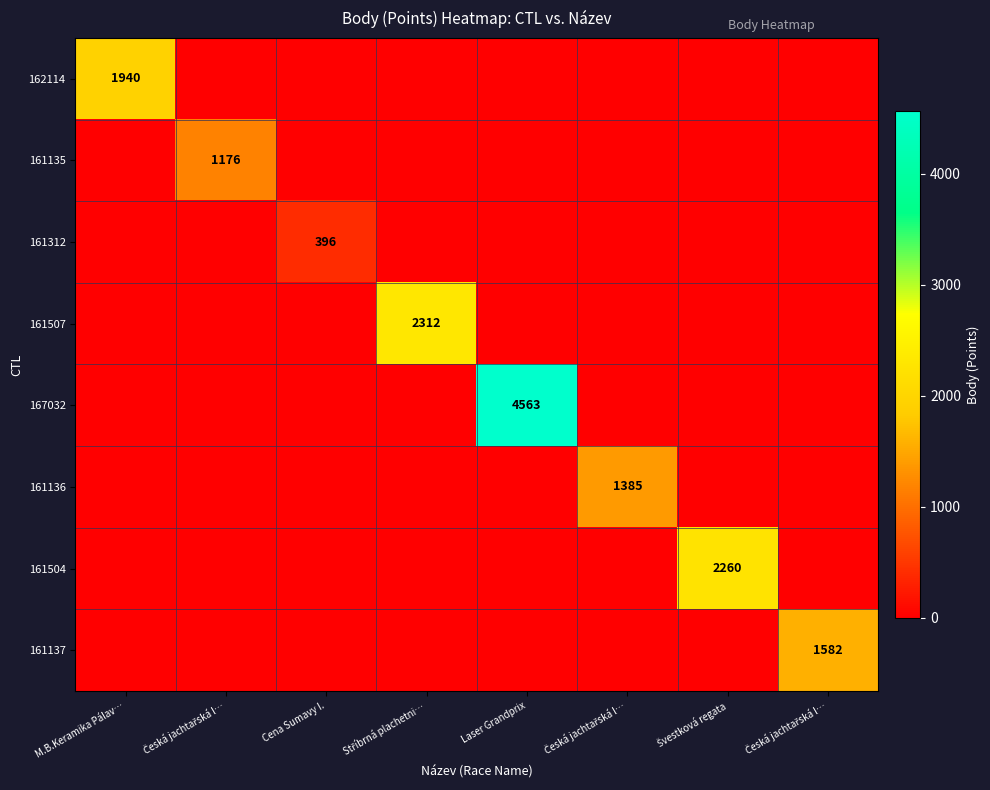

The value of 161504 at M.B.Keramika Pálav… is 0. True or false?

True